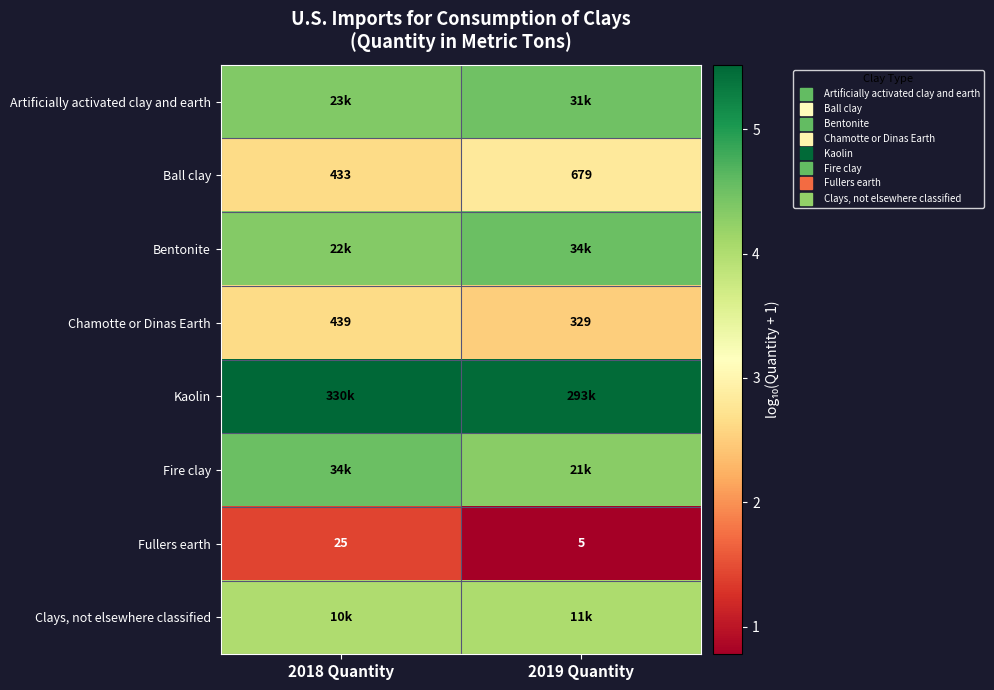

What is the spread (max minus min) of values at 2018 Quantity?

4.1